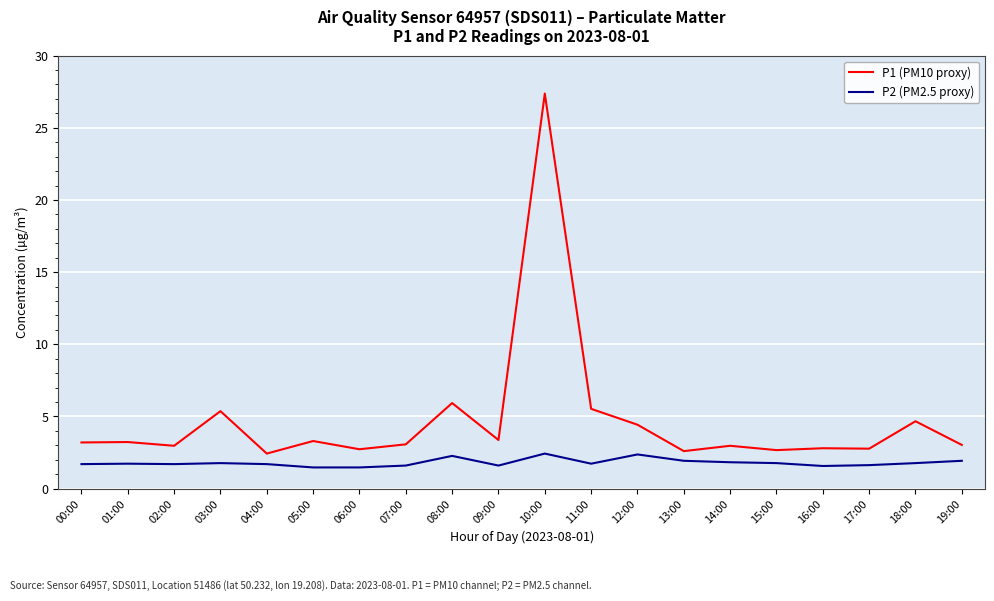

What is the highest value of the P1 (PM10 proxy) series?

27.4